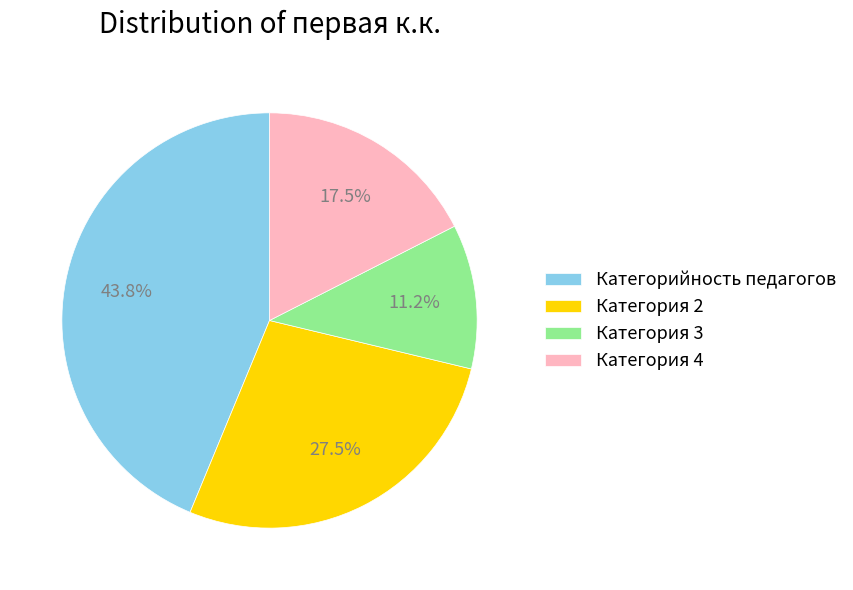

Rank the categories by value from lowest to highest.

Категория 3, Категория 4, Категория 2, Категорийность педагогов